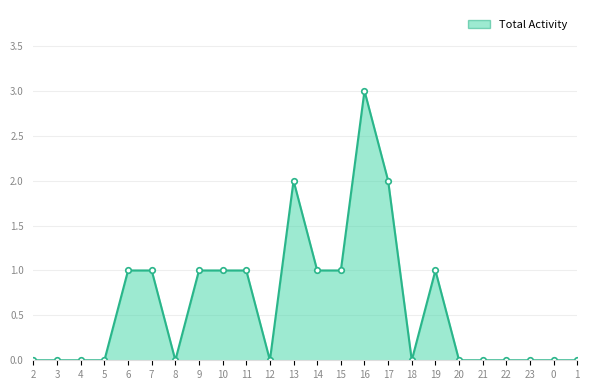

Which label corresponds to the largest value in the chart?

16